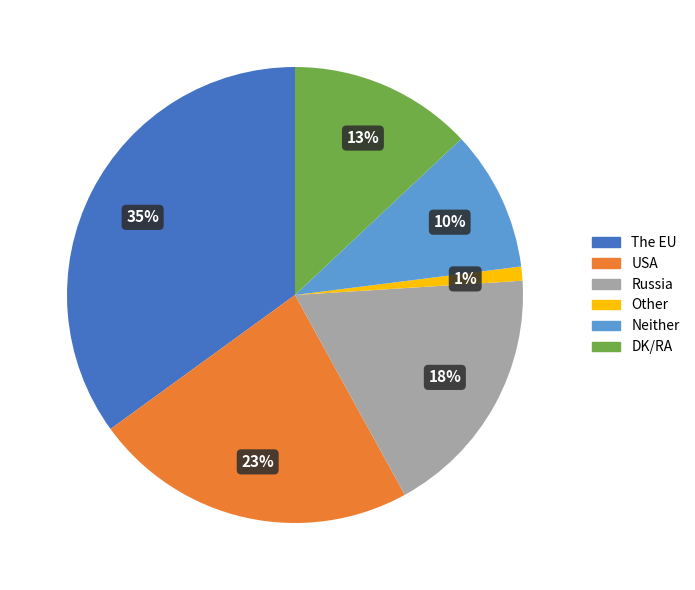

To the nearest percent, what is the difference between the The EU and Neither slice percentages?

25%